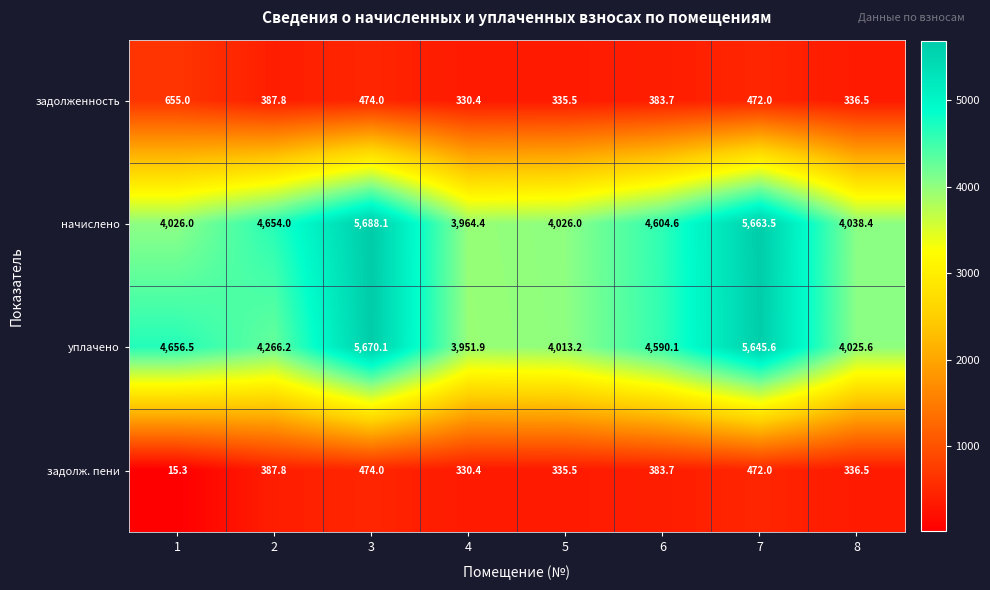

List the labels in order of задолж. пени value, smallest first.

1, 4, 5, 8, 6, 2, 7, 3